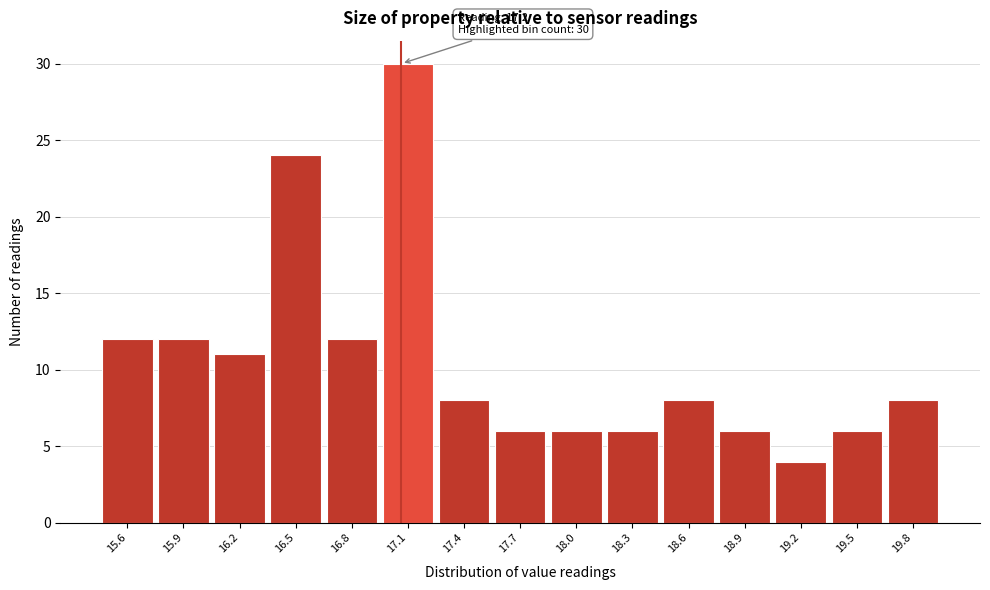

Reading right to left, what are all the values shown in this chart?

19.8=8	19.5=6	19.2=4	18.9=6	18.6=8	18.3=6	18.0=6	17.7=6	17.4=8	17.1=30	16.8=12	16.5=24	16.2=11	15.9=12	15.6=12